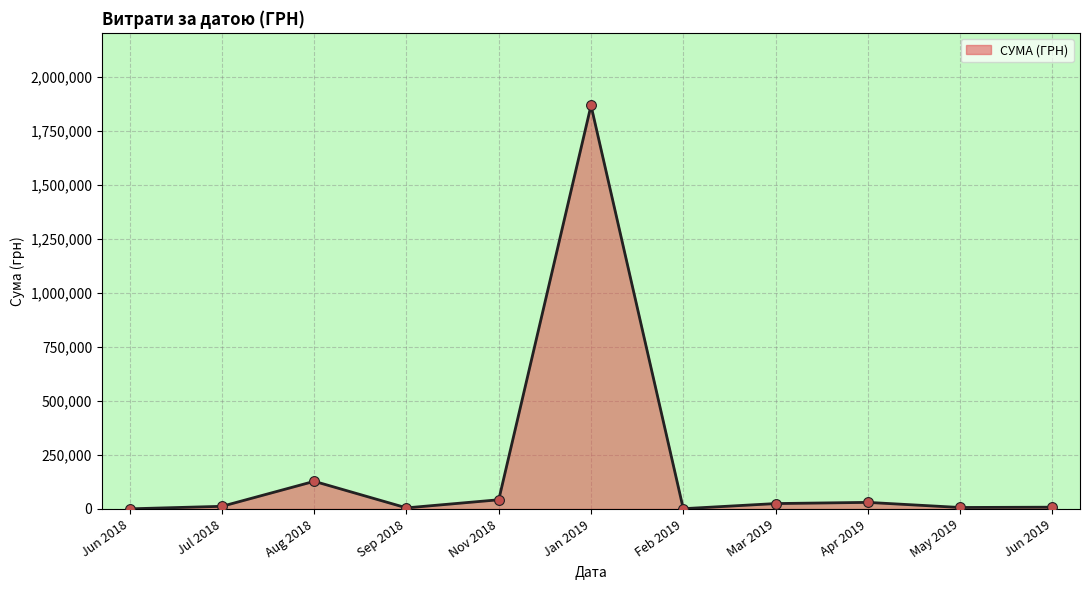

What is the maximum value shown in the chart?

1868155.4